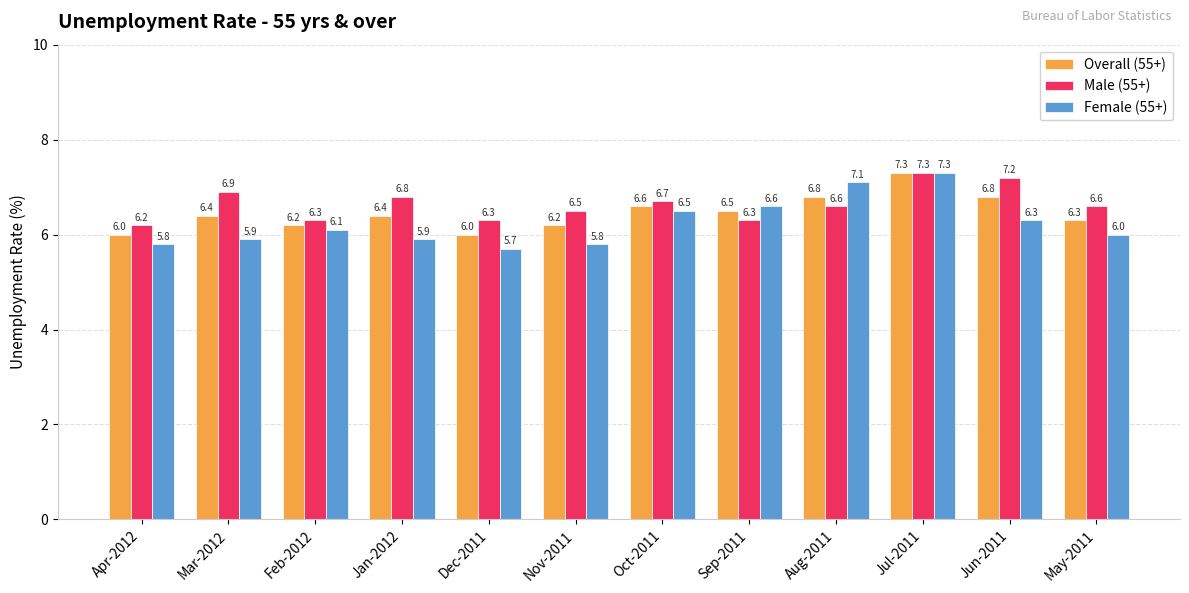

True or false: Overall (55+) has a value of 6.3 at May-2011.

True